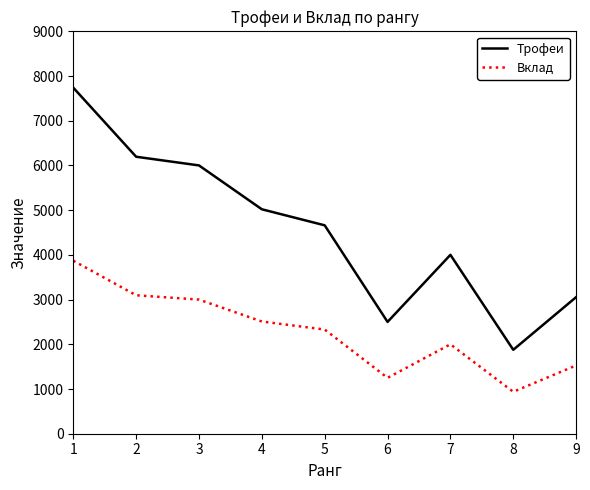

True or false: Трофеи has more than 0 interior local peaks.

True